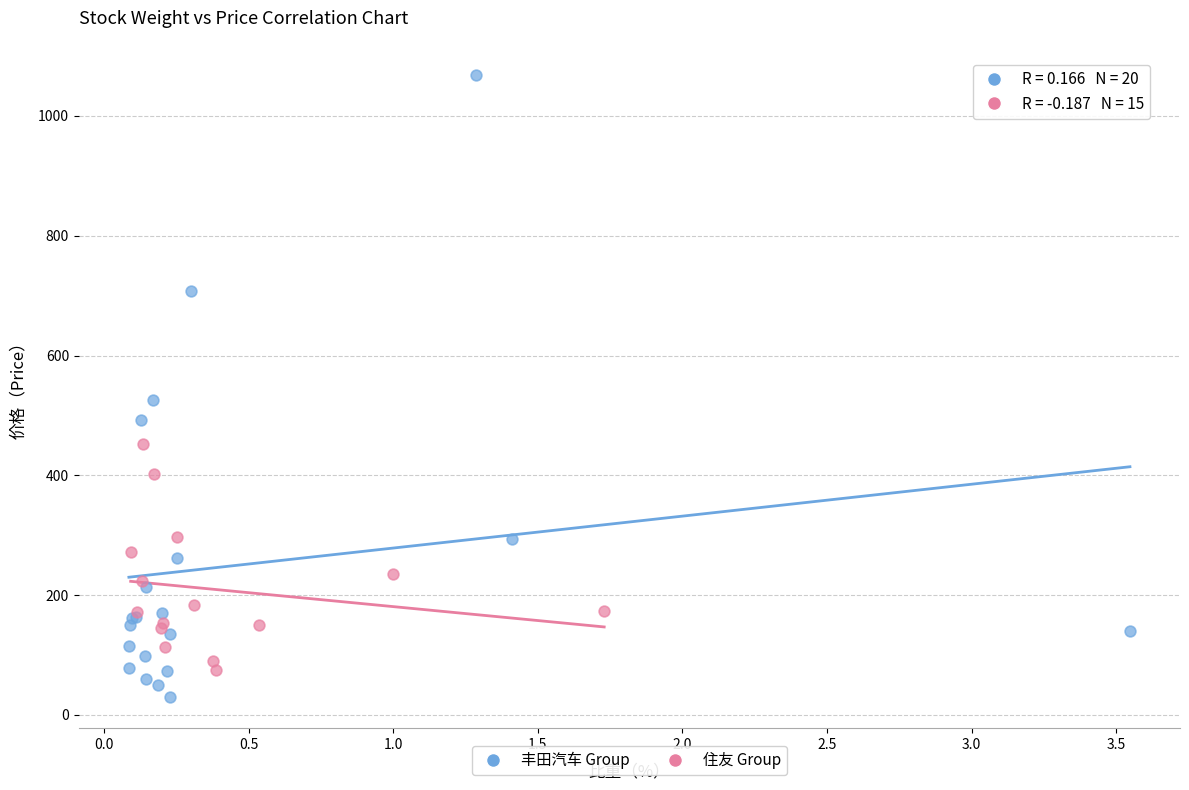

Which series has the largest Y range (max minus min)?

丰田汽车 Group